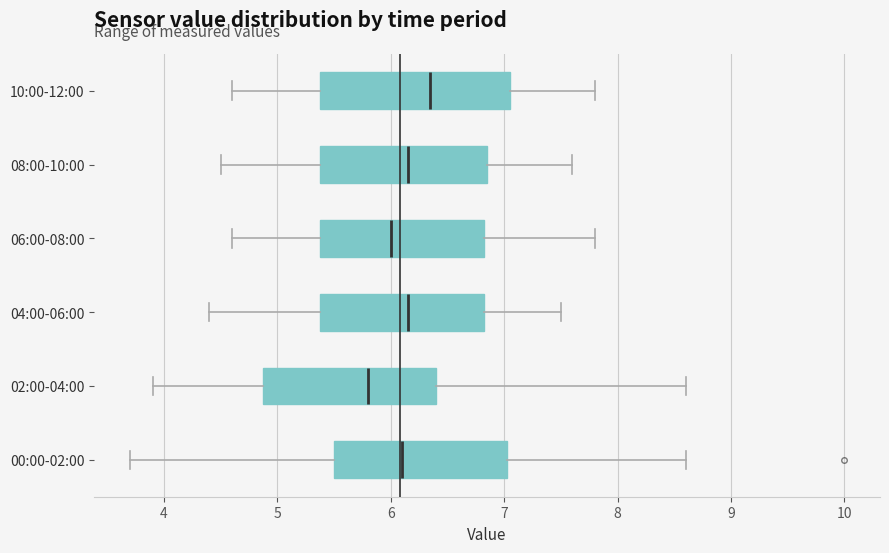

Which box is the widest, from its left edge to its right edge?

10:00-12:00